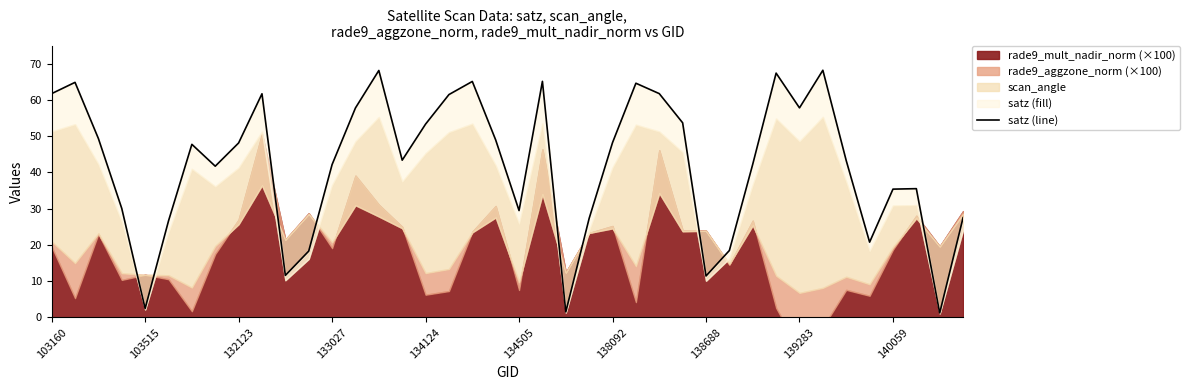

What is the value of the 36th point from the left?

20.8